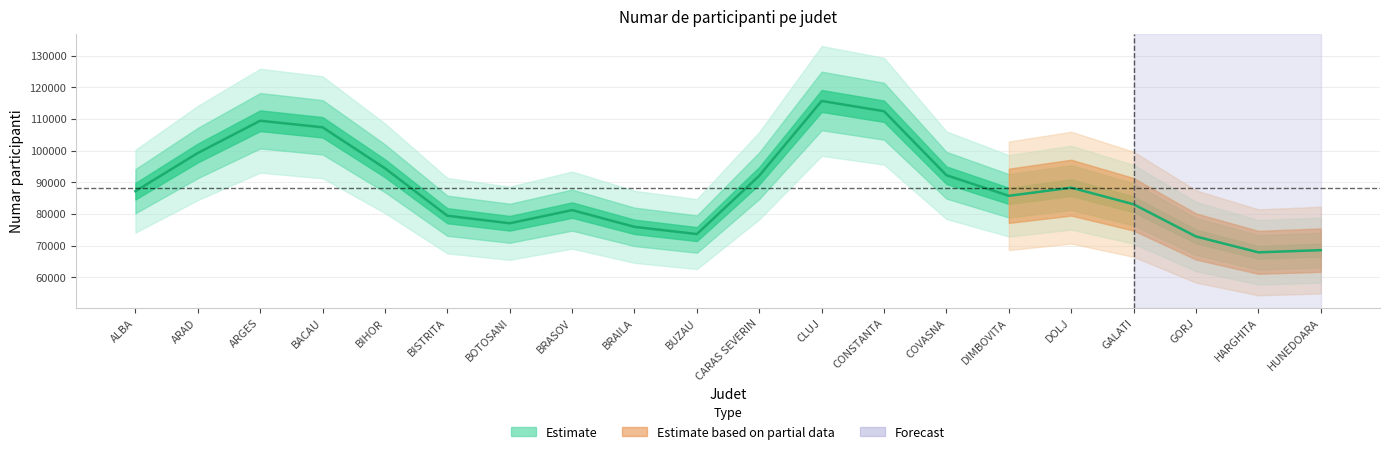

How many series are shown in this chart?

1